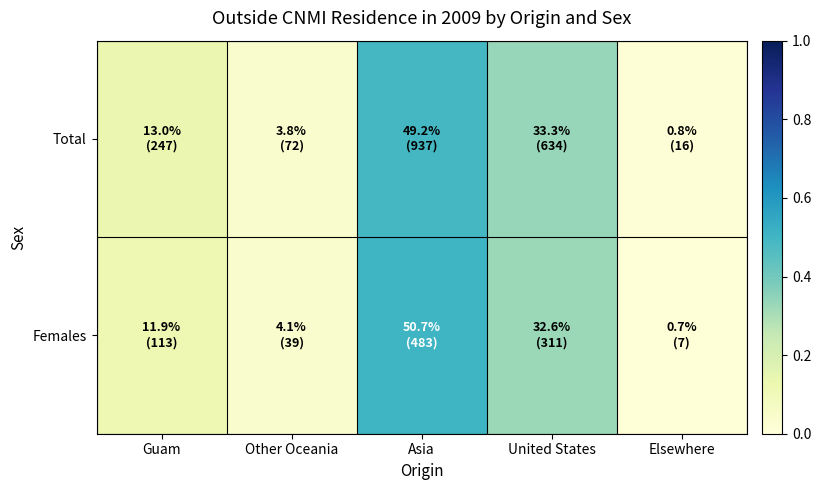

Reading right to left, transcribe all the data shown in this chart.

Total: Elsewhere=0.0	United States=0.3	Asia=0.5	Other Oceania=0.0	Guam=0.1
Females: Elsewhere=0.0	United States=0.3	Asia=0.5	Other Oceania=0.0	Guam=0.1